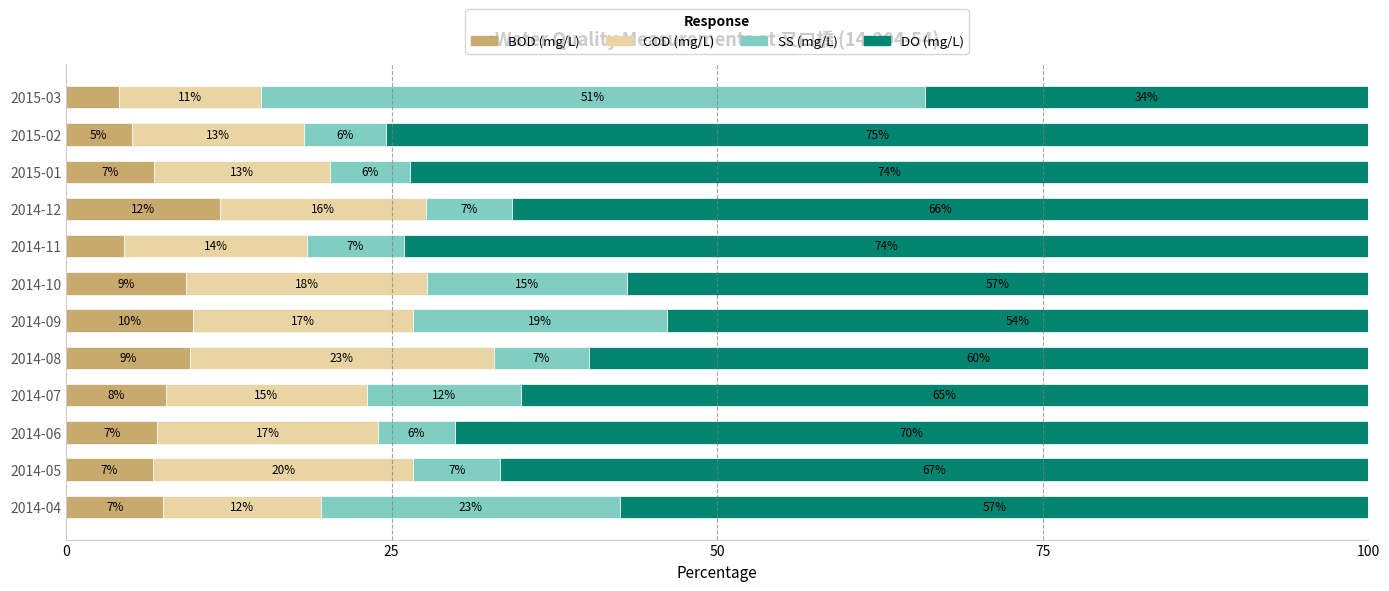

What is the highest value of the BOD (mg/L) series?

11.8